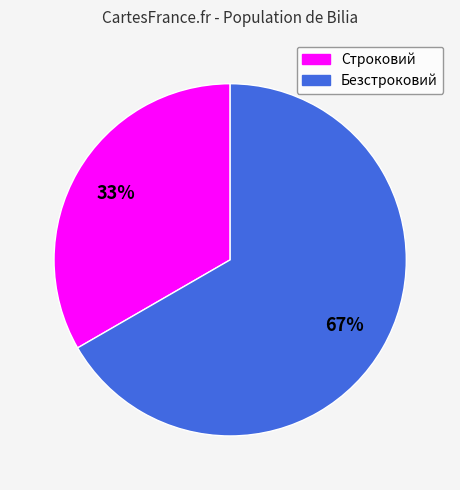

To the nearest percent, what percentage of the pie is Безстроковий?

67%